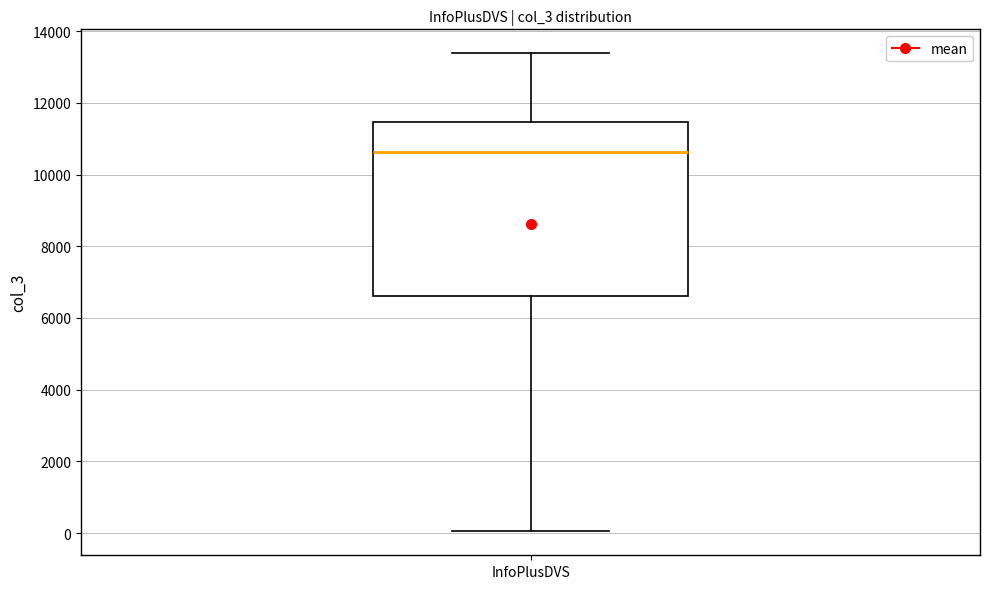

Transcribe this box plot: give where the median line is, the range the box spans, and where the two whiskers end, as read against the y-axis. The values are not printed on the chart, so give them approximately, as read against the axis.

median 10600, box 6600 to 11400, whiskers 0 to 13400